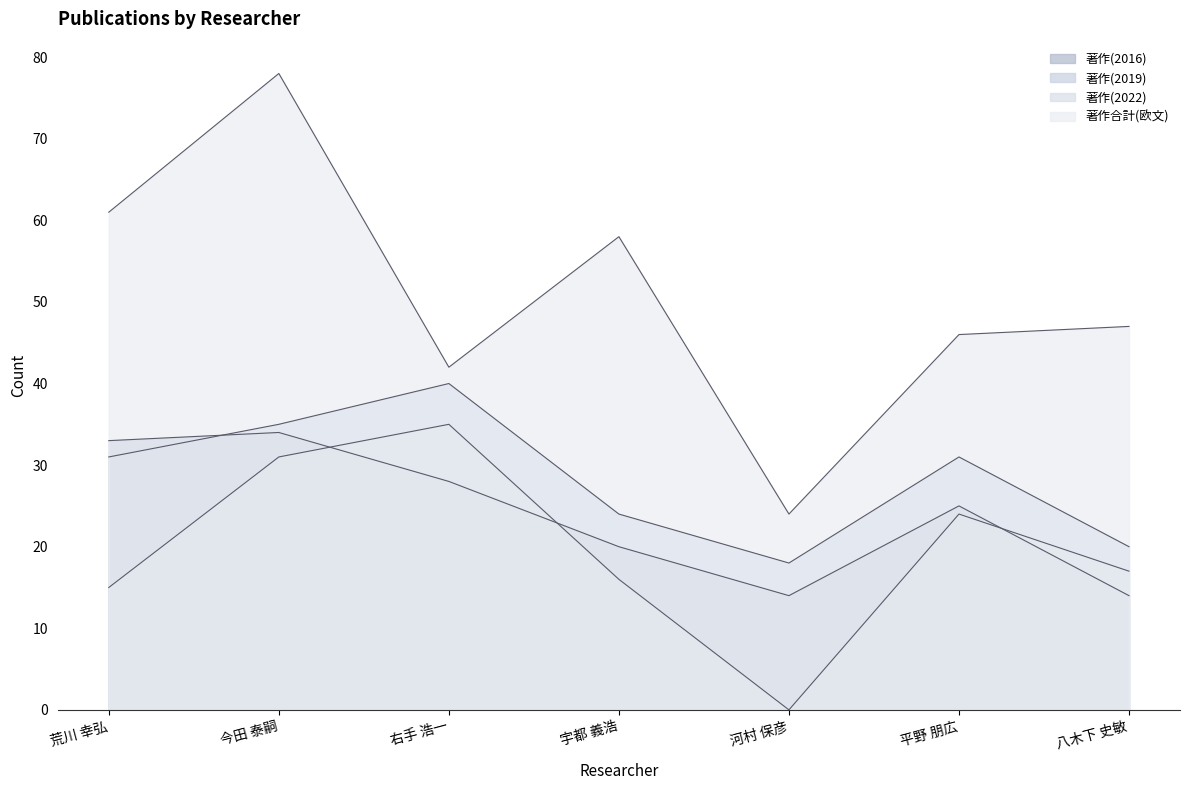

True or false: 著作(2022) and 著作合計(欧文) intersect in this chart.

False